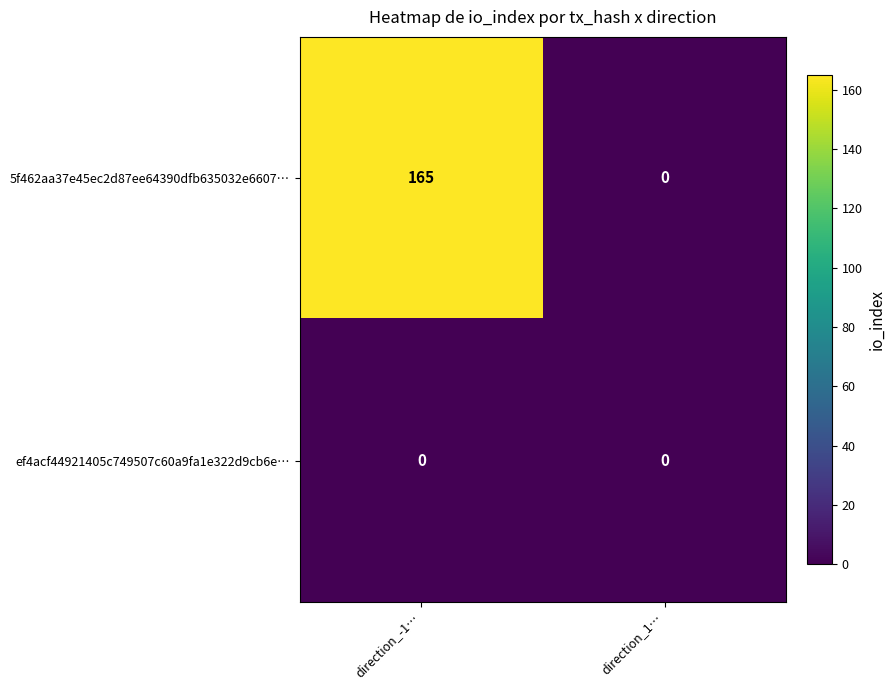

List the series in order of their peak value, lowest first.

ef4acf44921405c749507c60a9fa1e322d9cb6e…, 5f462aa37e45ec2d87ee64390dfb635032e6607…